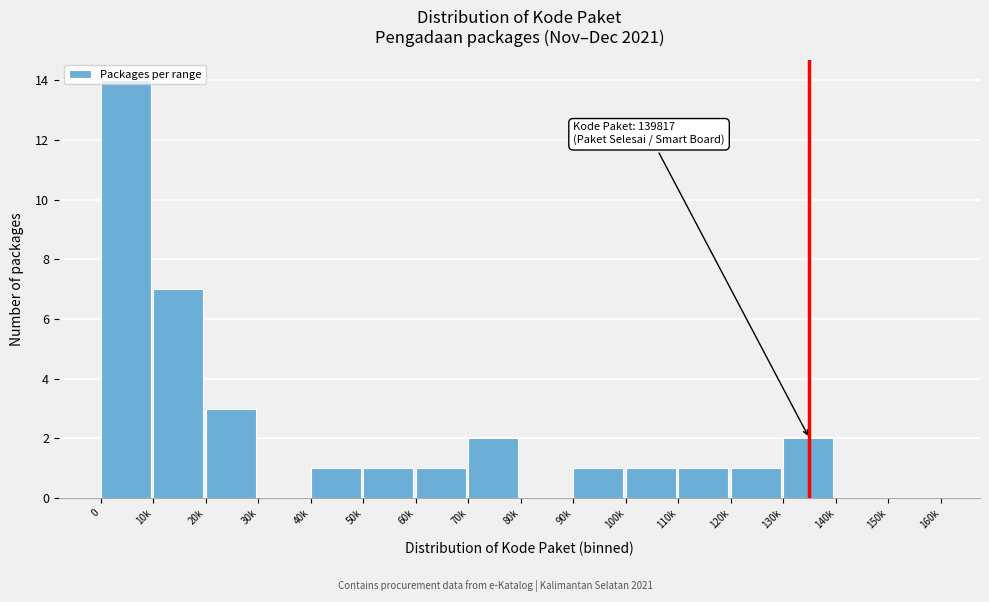

Which has a higher value, 20k or 70k?

20k